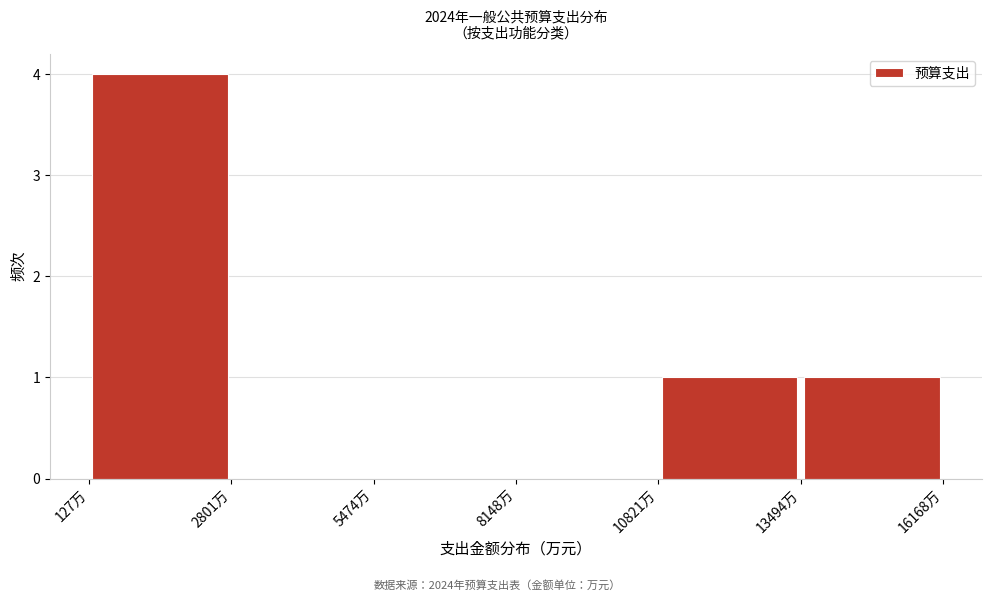

Reading left to right, transcribe this chart: for each bar, give the range it covers on the x-axis and its height. Neither the bar edges nor the heights are printed on the chart, so give them approximately, as read against the axes.

0 to 3000: 4
3000 to 5500: 0
5500 to 8000: 0
8000 to 11000: 0
11000 to 13500: 1
13500 to 16000: 1